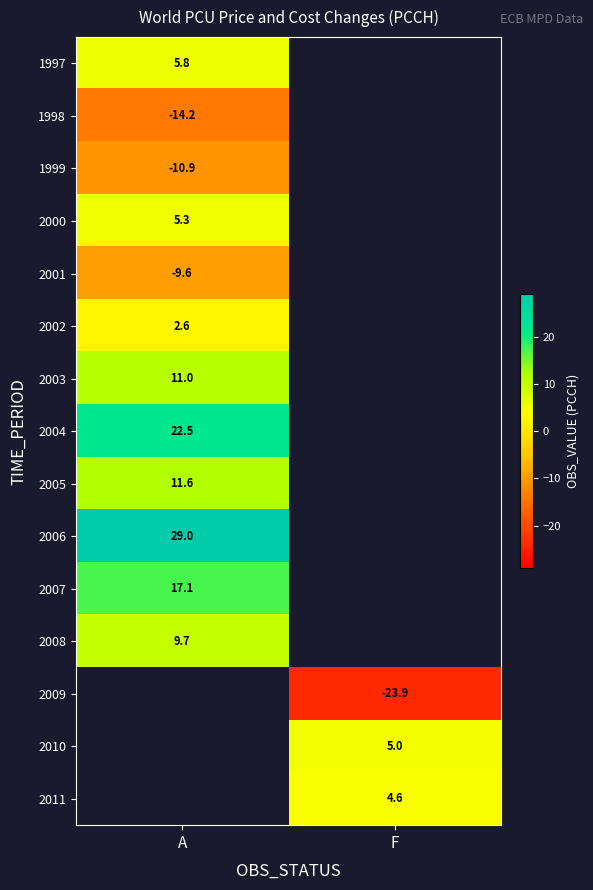

Is it true that 2010 equals 8.0 at F?

False